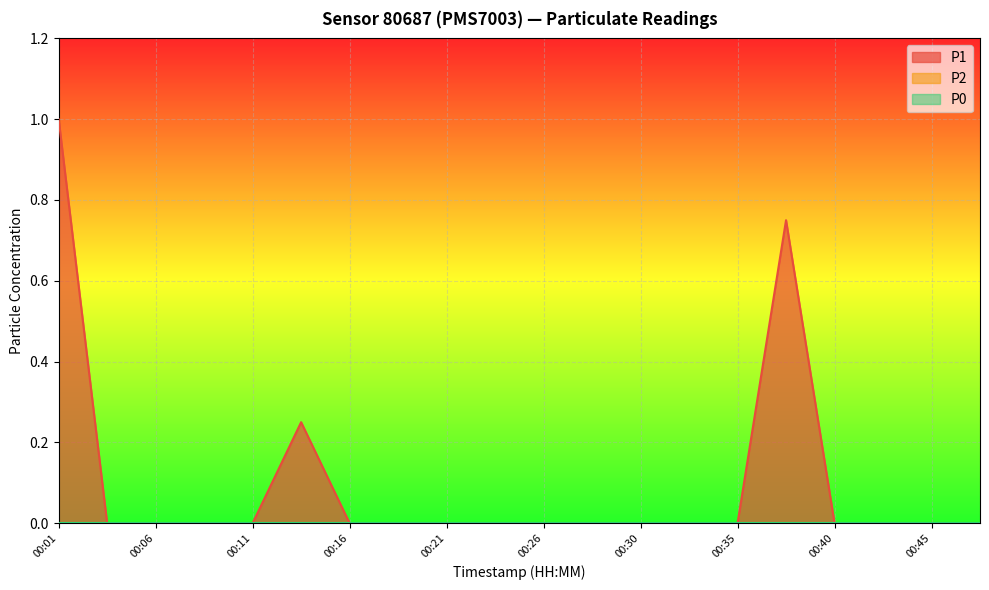

Is it true that P1 equals -0.7 at 00:33?

False